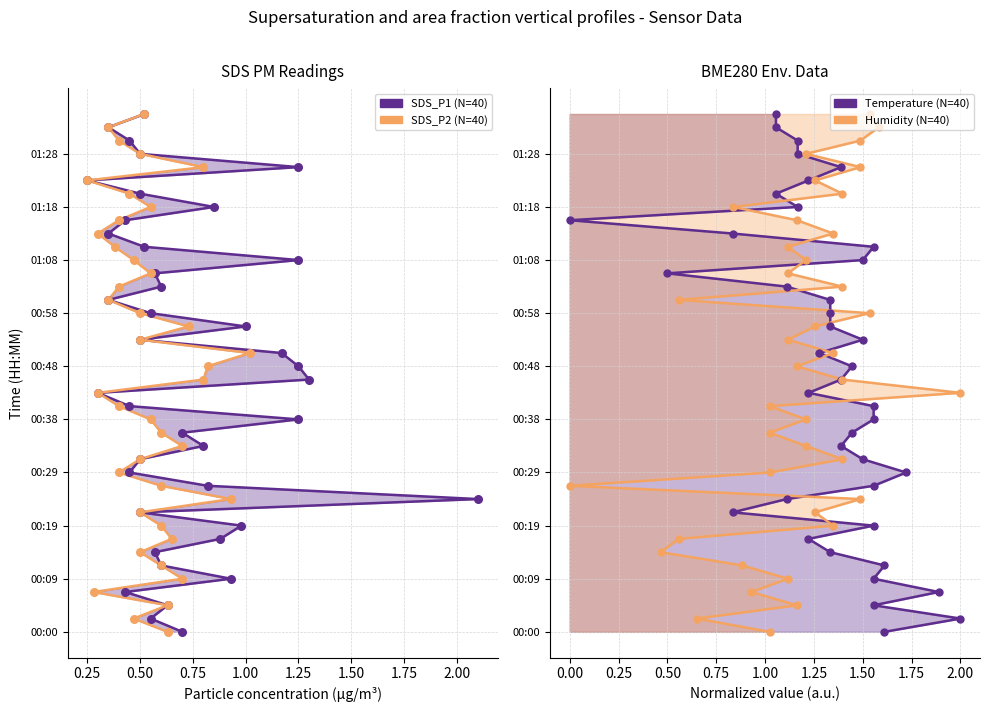

Which series reaches the minimum Y coordinate?

SDS_P1